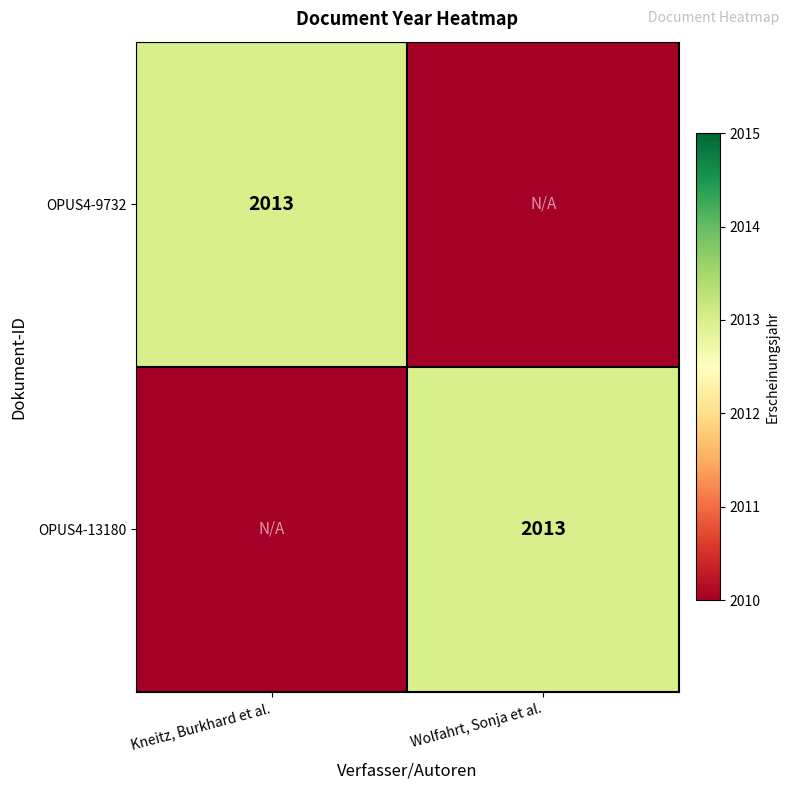

True or false: OPUS4-13180 has a value of 2013 at Wolfahrt, Sonja et al..

True